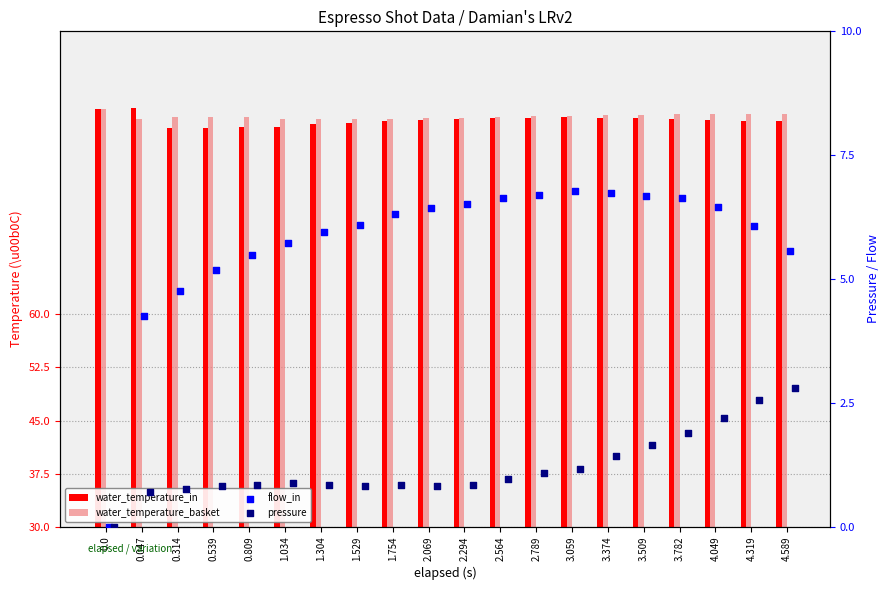

What is the total value across all series at 1.529?

181.6